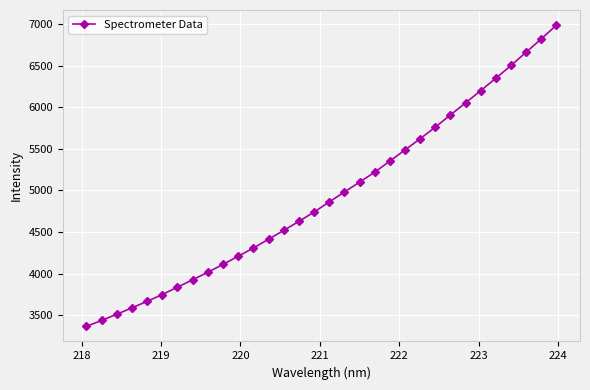

True or false: there are more than 2 points higher than both neighbors.

False